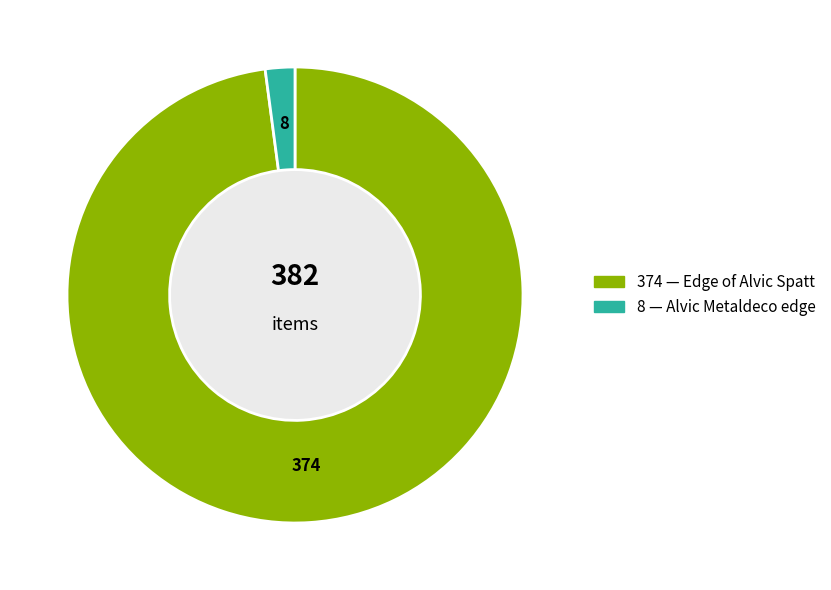

Is there any slice that represents more than half of the pie?

Yes